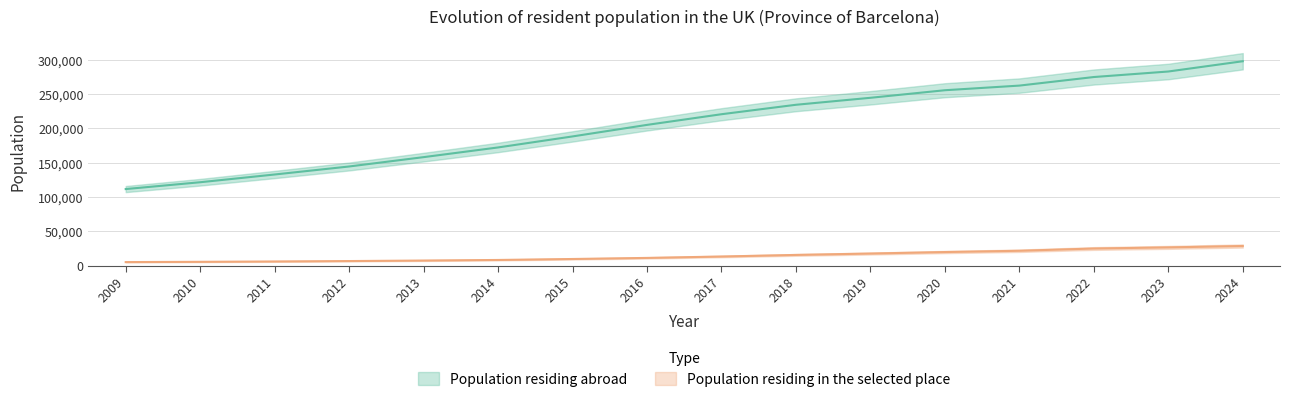

At which label does Population residing in the selected place reach its minimum?

2009